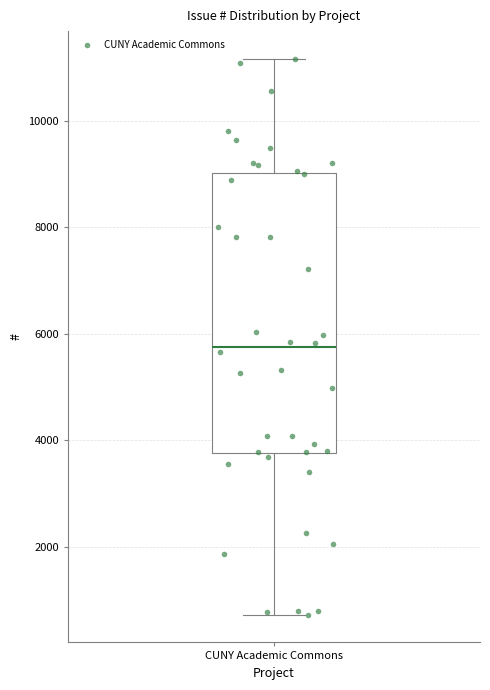

Read this box plot against the y-axis: the position of the median line, the range covered by the box, and the ends of both whiskers. The values are not printed on the chart, so give them approximately, as read against the axis.

median 5800, box 3800 to 9000, whiskers 800 to 11200